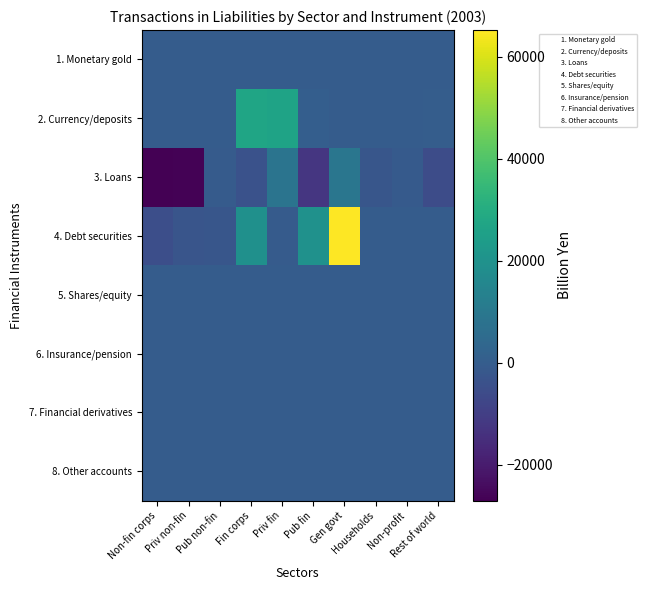

At which category is the sum across all series the highest?

Gen govt